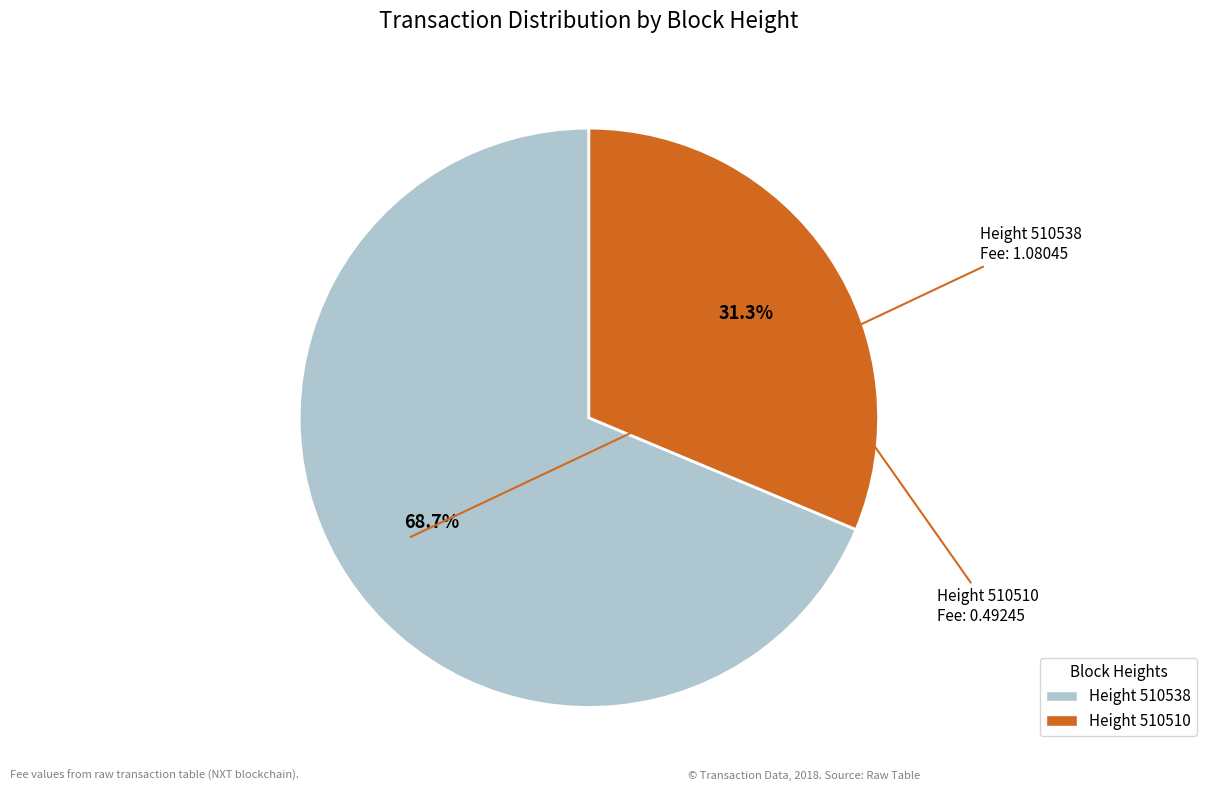

Is there a majority slice in this chart?

Yes